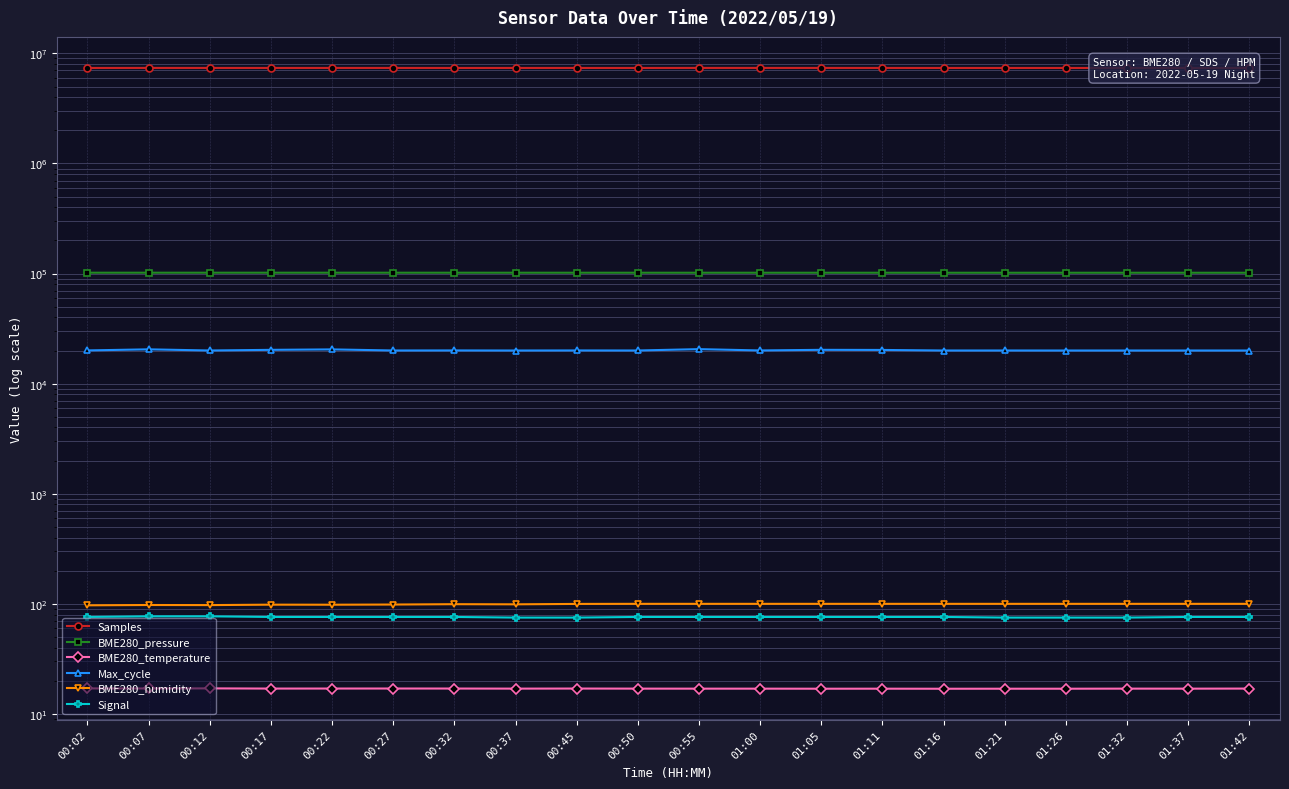

What is the spread (max minus min) of values at 01:32?

7377214.0